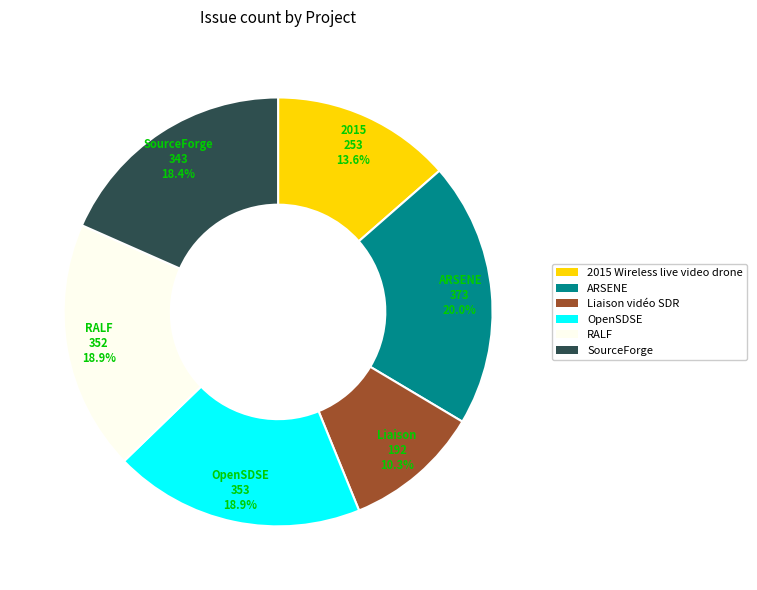

Does Liaison vidéo SDR represent more than half of the total?

No